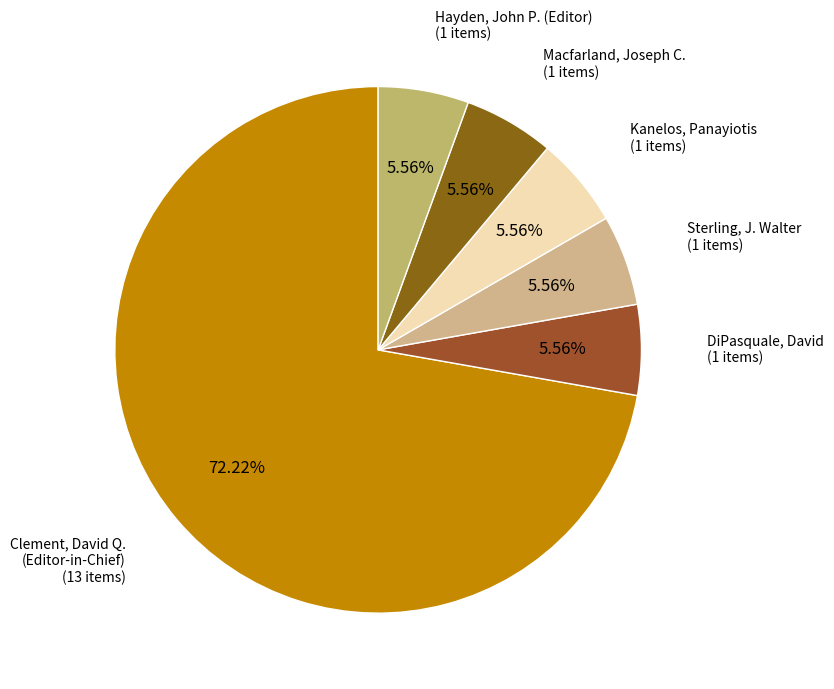

Approximately how many times larger is the value at Macfarland, Joseph C. compared to Kanelos, Panayiotis?

1.0